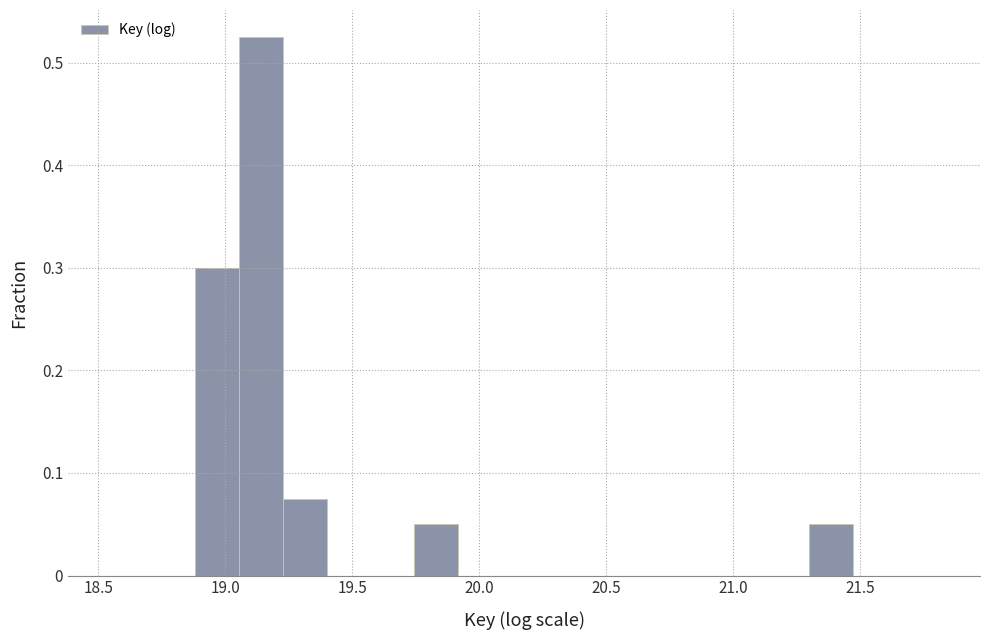

Around what value on the x-axis is the tallest bar? Give the approximate position of its centre, as read against the axis.

19.15